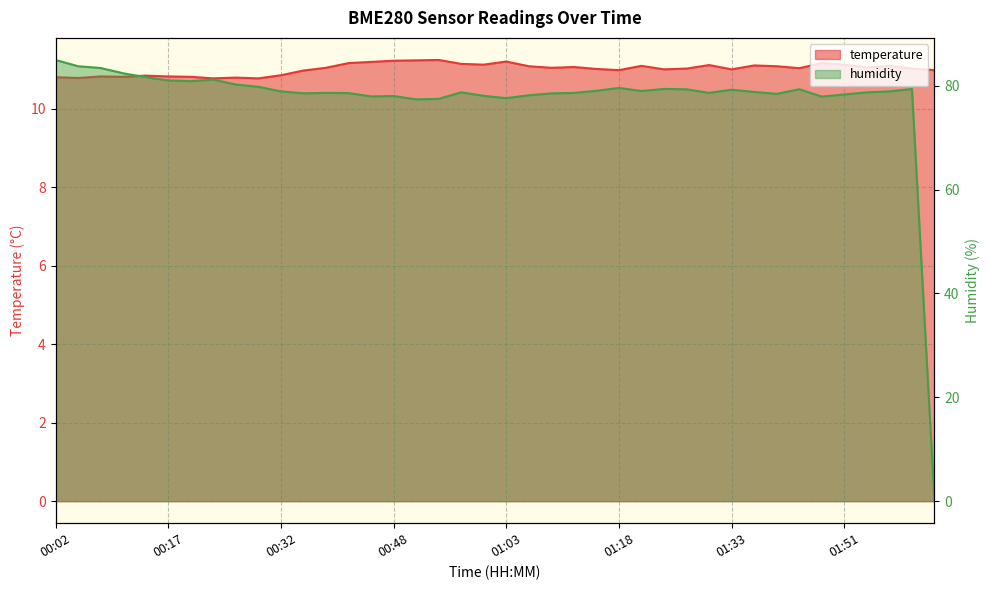

What is the value of the humidity point at the 20th from the left?

78.1